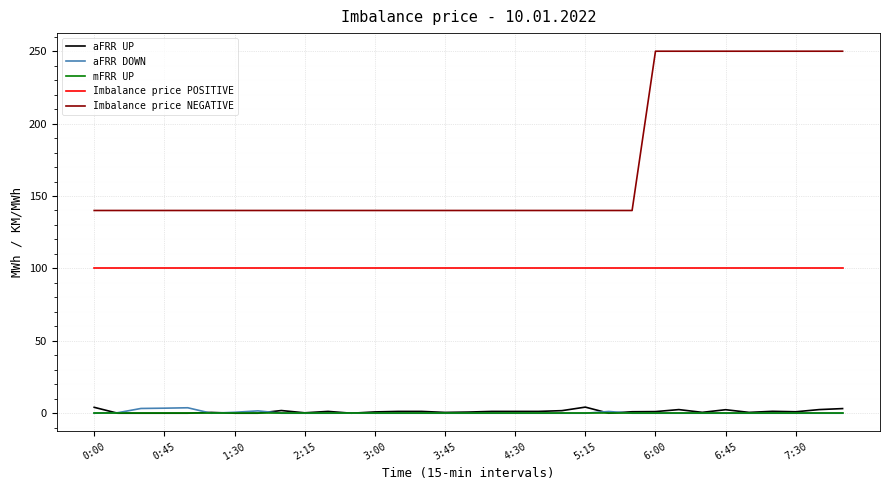

How many distinct data groups are displayed?

5